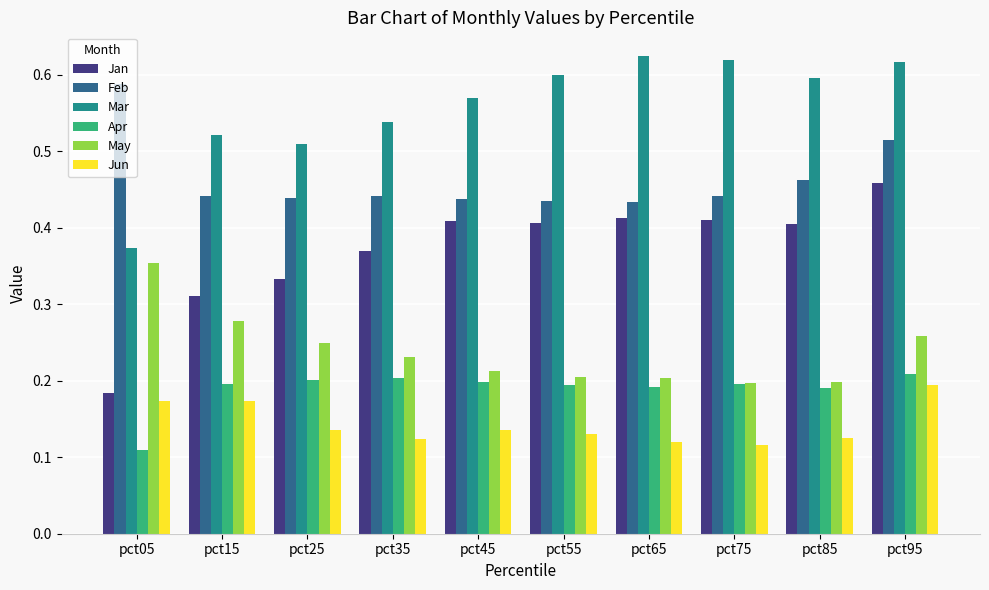

Rank the series at pct55 from lowest to highest value.

Jun, Apr, May, Jan, Feb, Mar